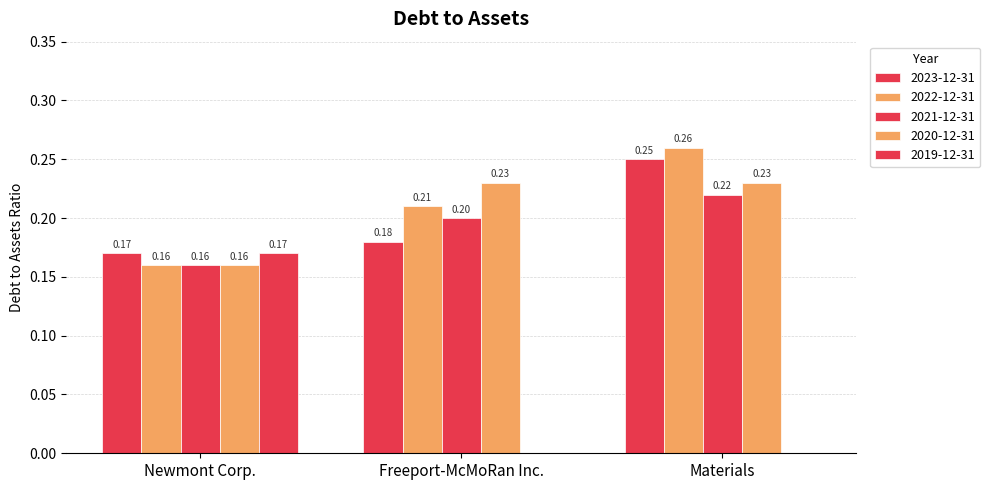

What position from the right is Materials?

1